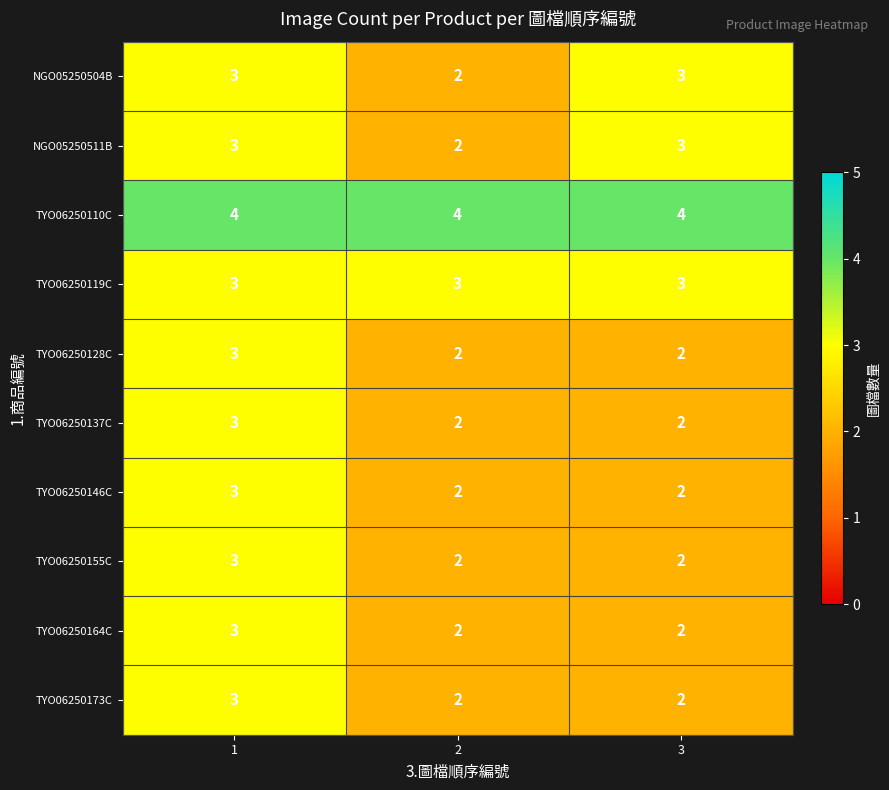

At how many categories does at least one series exceed 2?

3